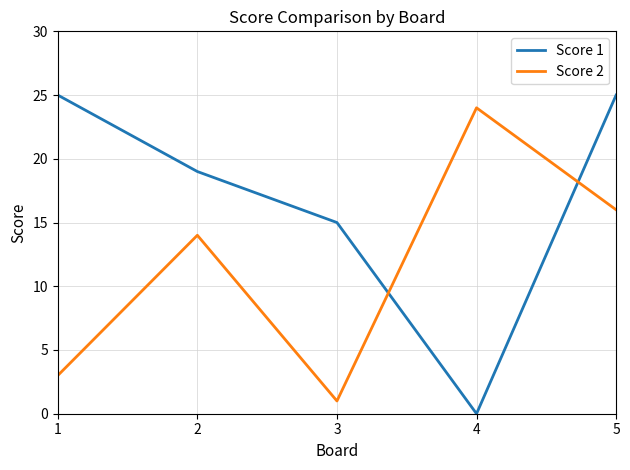

In Score 2, how many points are lower than both neighbors (excluding endpoints)?

1